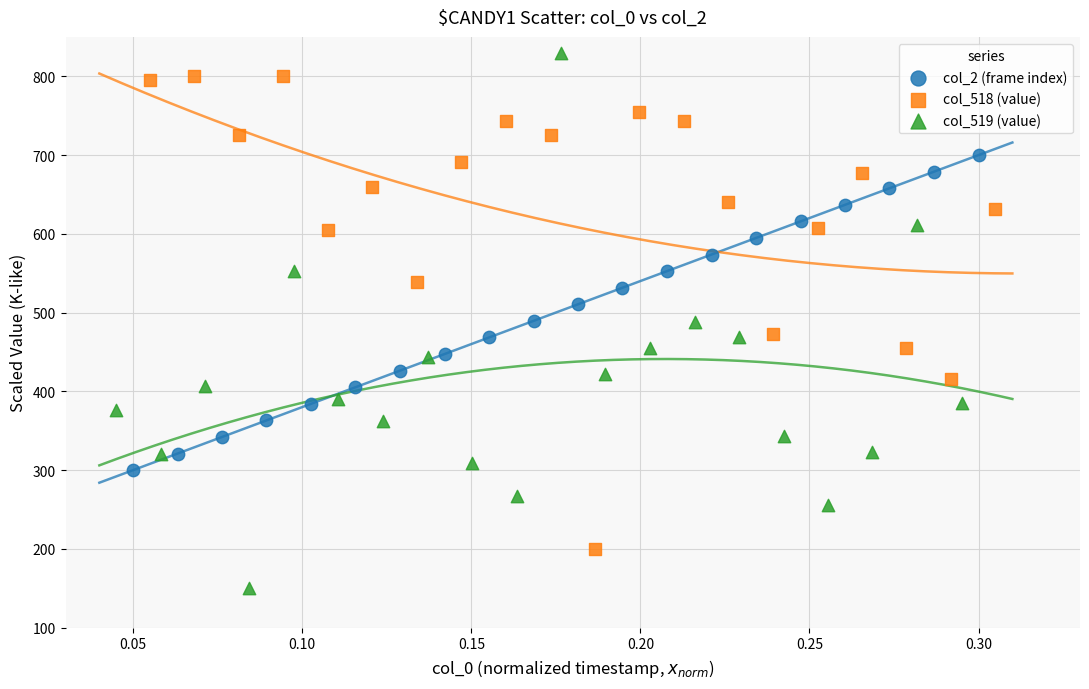

What are all the series names shown in the legend?

col_2 (frame index), col_518 (value), col_519 (value)